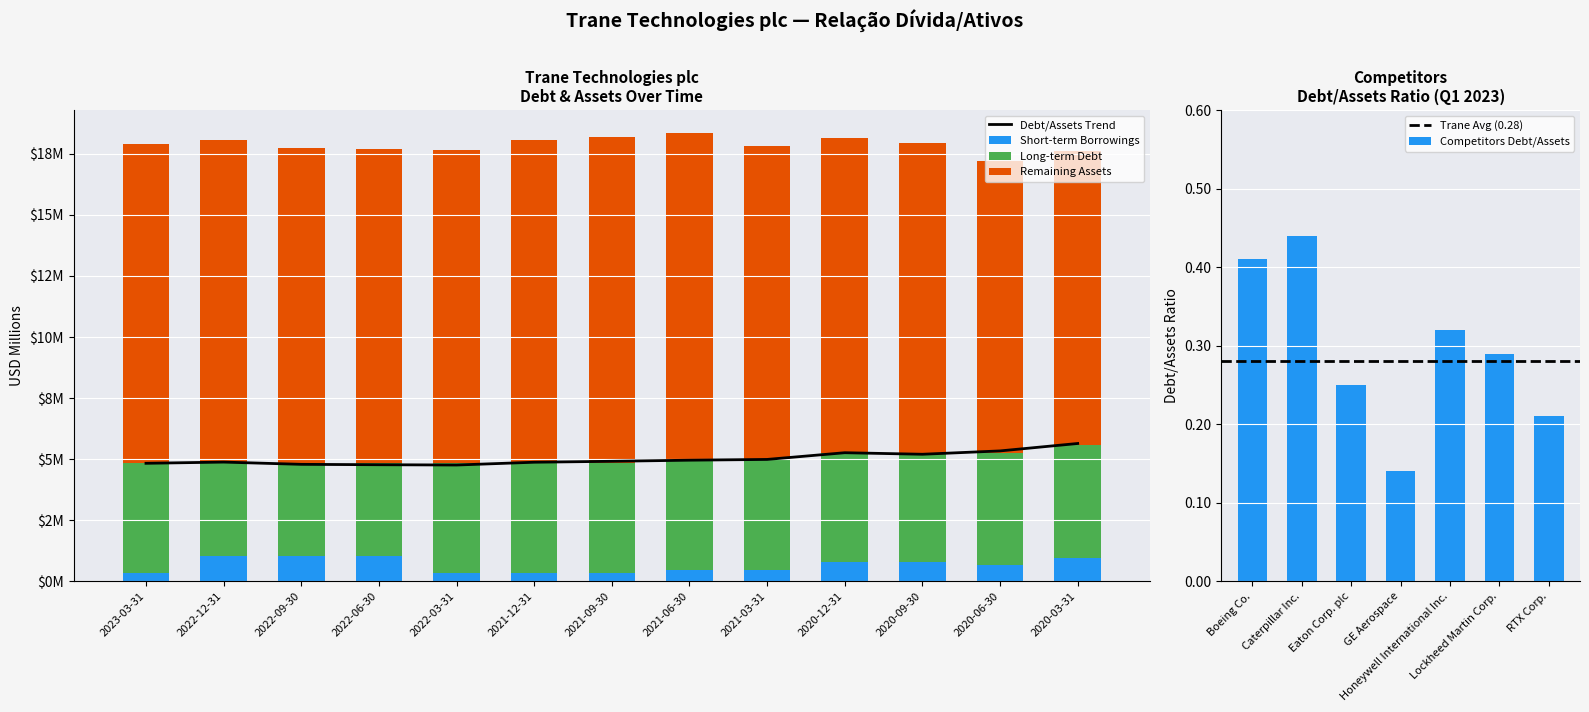

Is it true that Long-term Debt equals 4.5 at 2021-09-30?

True